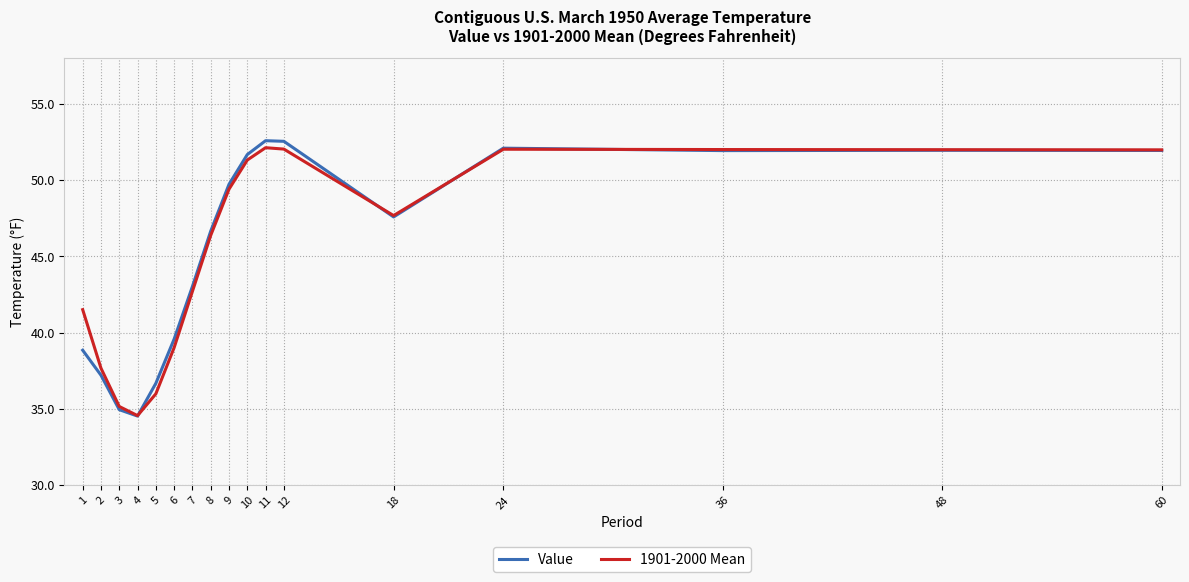

What is the sum of all 1901-2000 Mean values?

773.4